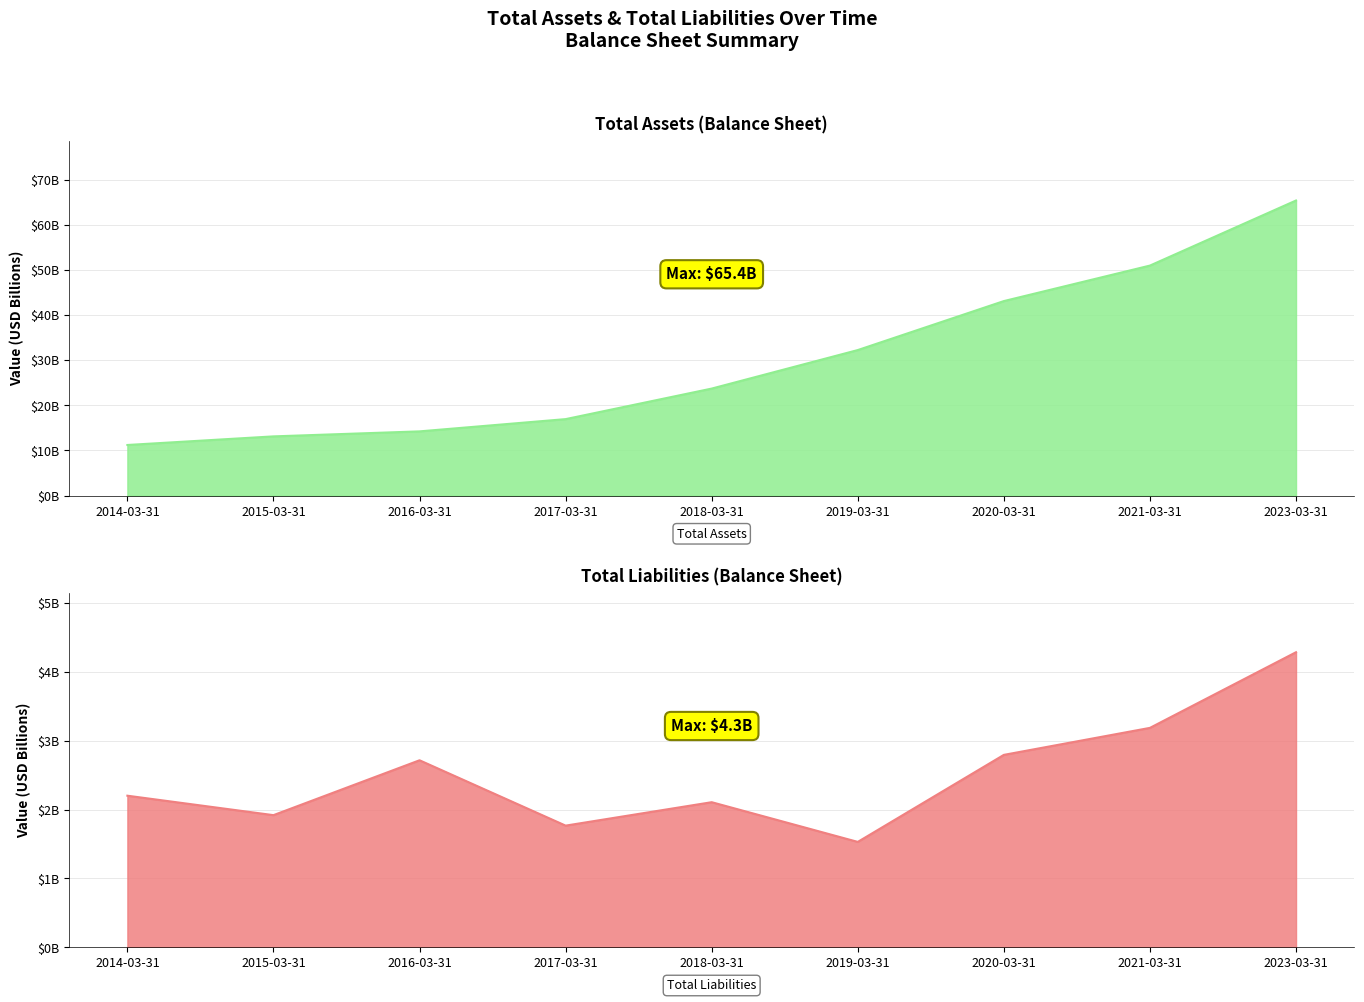

Read the Total Assets value at 2019-03-31.

32237500000